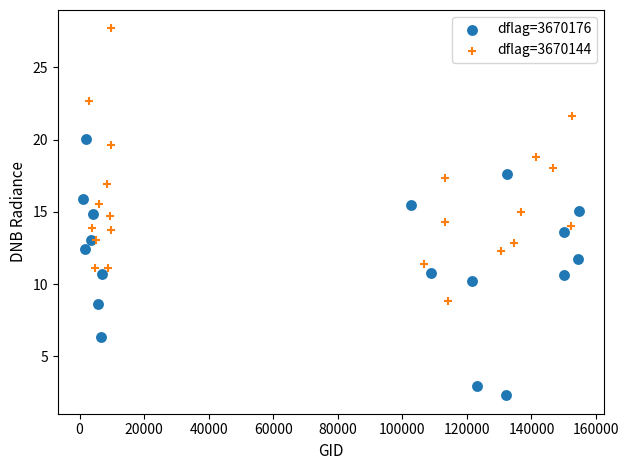

Which series has the widest spread of Y values?

dflag=3670144